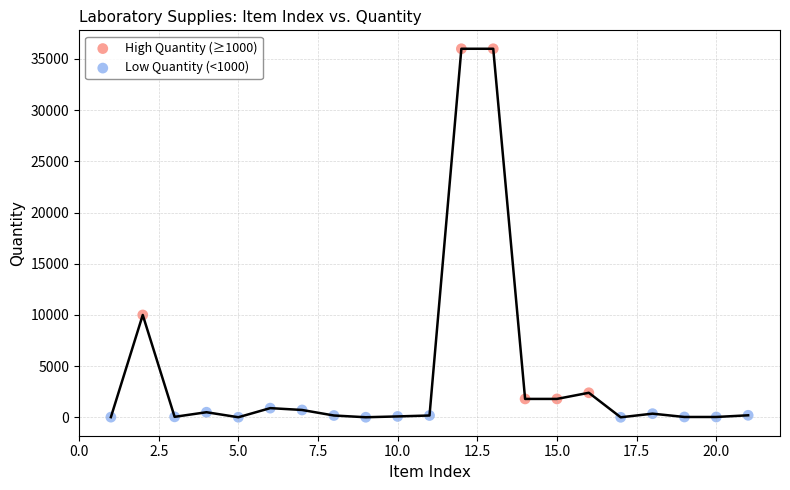

Which series has the largest Y range (max minus min)?

High Quantity (≥1000)